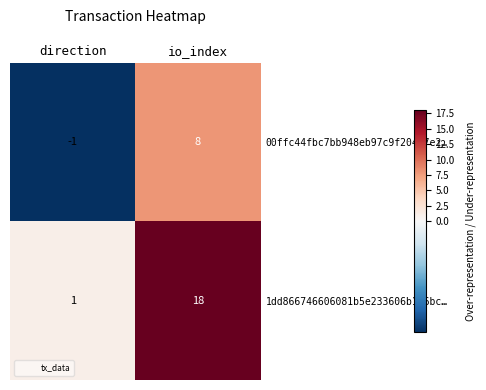

At which category is the sum across all series the highest?

io_index